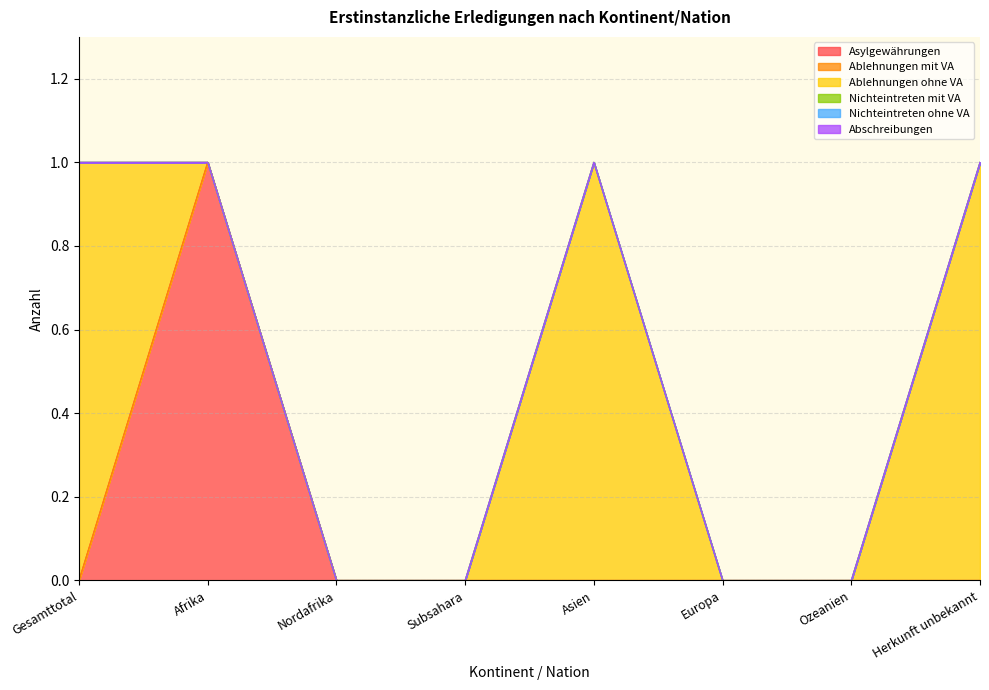

How many values in Ablehnungen ohne VA are above zero?

3